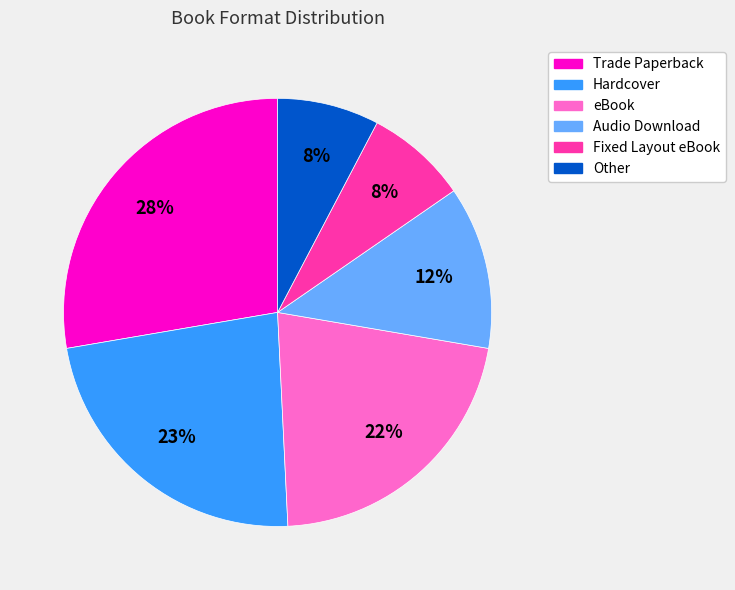

Which category has the biggest portion of the pie?

Trade Paperback